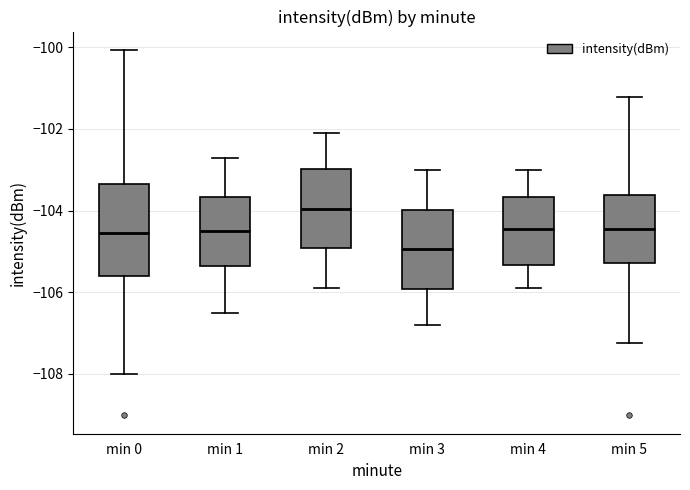

Reading left to right, transcribe this box plot: for each box, give where its median line is, the range the box spans, and where its two whiskers end, as read against the y-axis. The values are not printed on the chart, so give them approximately, as read against the axis.

min 0: median -104.6, box -105.6 to -103.4, whiskers -108.0 to -100.0
min 1: median -104.4, box -105.4 to -103.6, whiskers -106.4 to -102.6
min 2: median -104.0, box -105.0 to -103.0, whiskers -105.8 to -102.0
min 3: median -105.0, box -106.0 to -104.0, whiskers -106.8 to -103.0
min 4: median -104.4, box -105.4 to -103.6, whiskers -105.8 to -103.0
min 5: median -104.4, box -105.2 to -103.6, whiskers -107.2 to -101.2